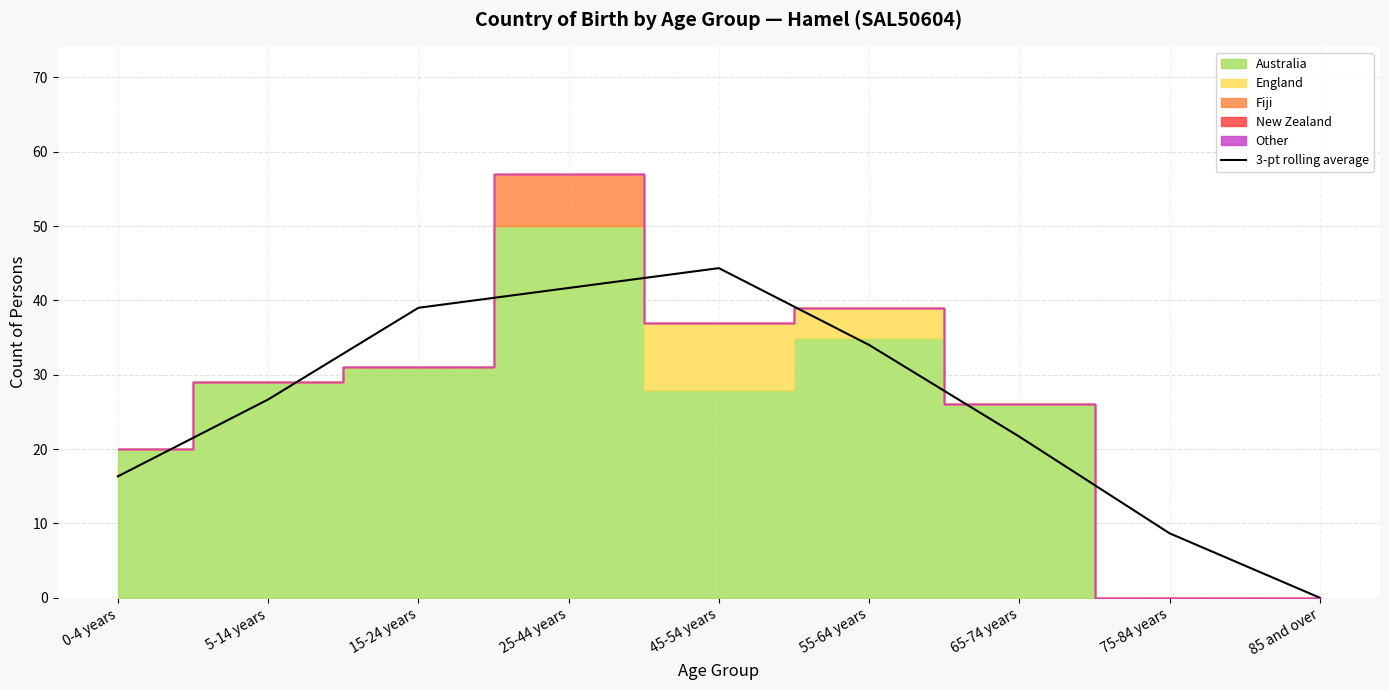

Count the number of values greater than 26.

5